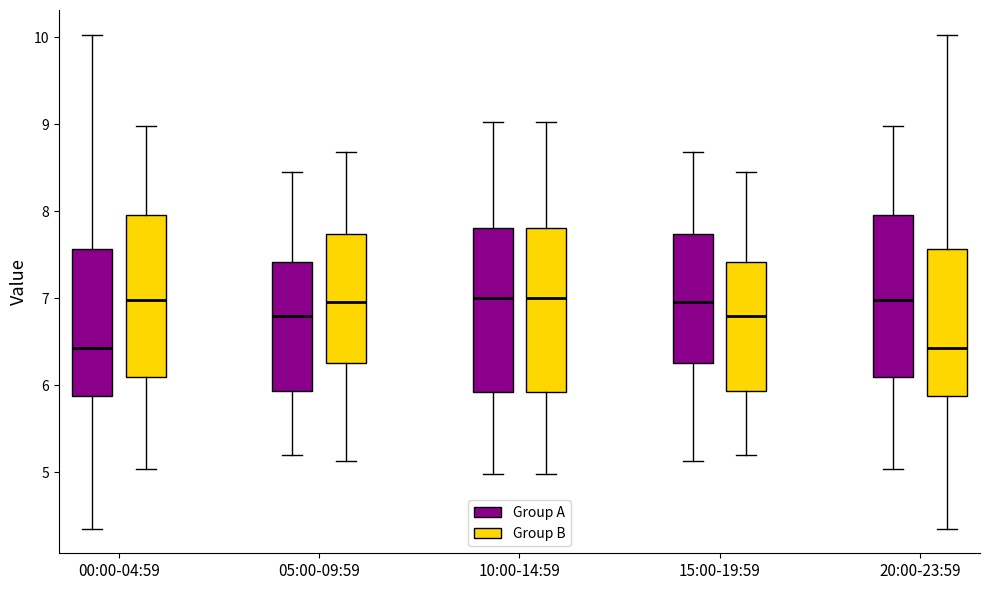

Reading left to right, read every box against the y-axis: the position of its median line, the range the box covers, and the ends of its whiskers. The values are not printed on the chart, so give them approximately, as read against the axis.

00:00-04:59 (Group A): median 6.4, box 5.9 to 7.6, whiskers 4.4 to 10.0
00:00-04:59 (Group B): median 7.0, box 6.1 to 8.0, whiskers 5.0 to 9.0
05:00-09:59 (Group A): median 6.8, box 5.9 to 7.4, whiskers 5.2 to 8.5
05:00-09:59 (Group B): median 7.0, box 6.3 to 7.7, whiskers 5.1 to 8.7
10:00-14:59 (Group A): median 7.0, box 5.9 to 7.8, whiskers 5.0 to 9.0
10:00-14:59 (Group B): median 7.0, box 5.9 to 7.8, whiskers 5.0 to 9.0
15:00-19:59 (Group A): median 7.0, box 6.3 to 7.7, whiskers 5.1 to 8.7
15:00-19:59 (Group B): median 6.8, box 5.9 to 7.4, whiskers 5.2 to 8.5
20:00-23:59 (Group A): median 7.0, box 6.1 to 8.0, whiskers 5.0 to 9.0
20:00-23:59 (Group B): median 6.4, box 5.9 to 7.6, whiskers 4.4 to 10.0